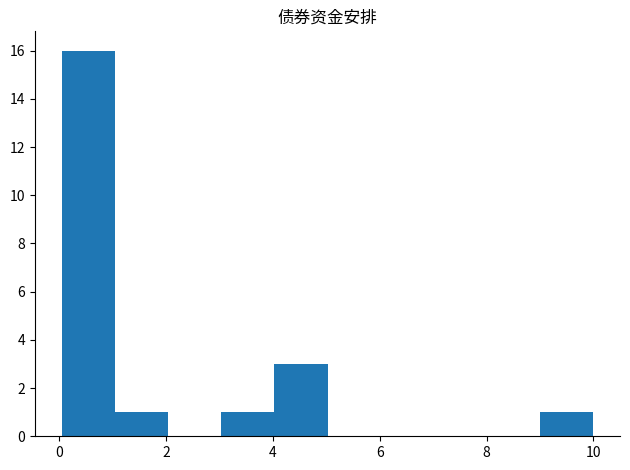

Which range on the x-axis has the tallest bar?

0 to 1